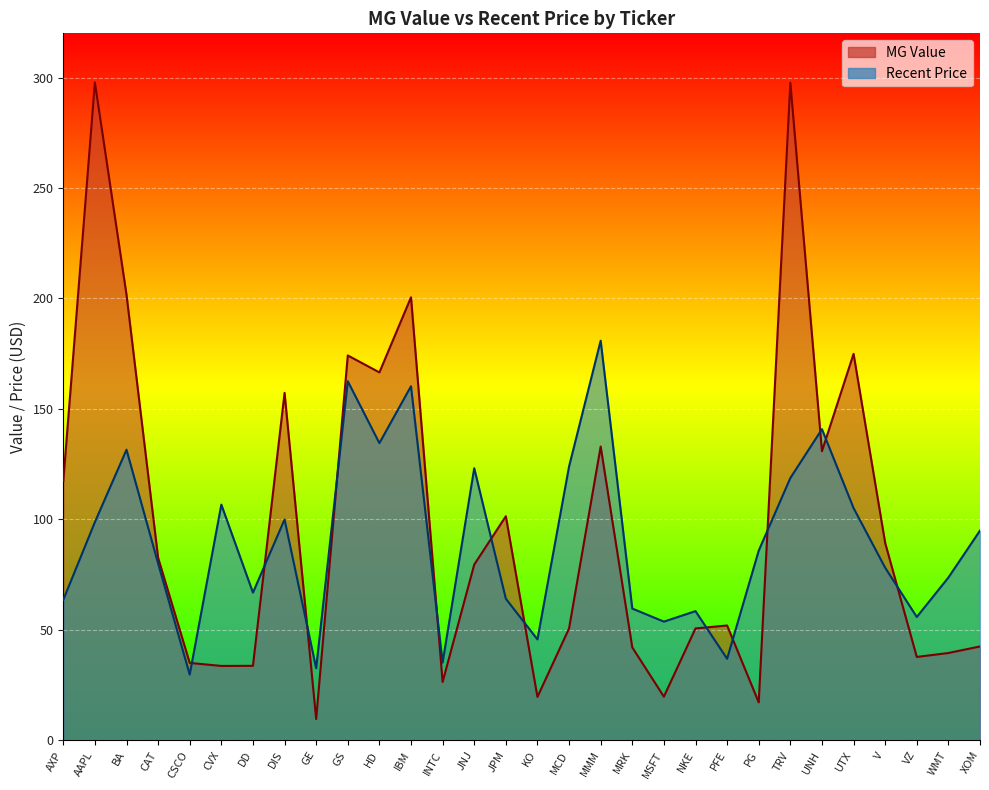

Rank the series by their maximum value, from highest to lowest.

MG Value, Recent Price